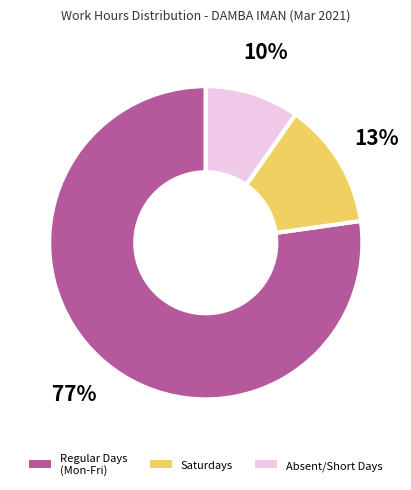

What is the ratio of the value at Regular Days (Mon-Fri) to the value at Saturdays?

5.9